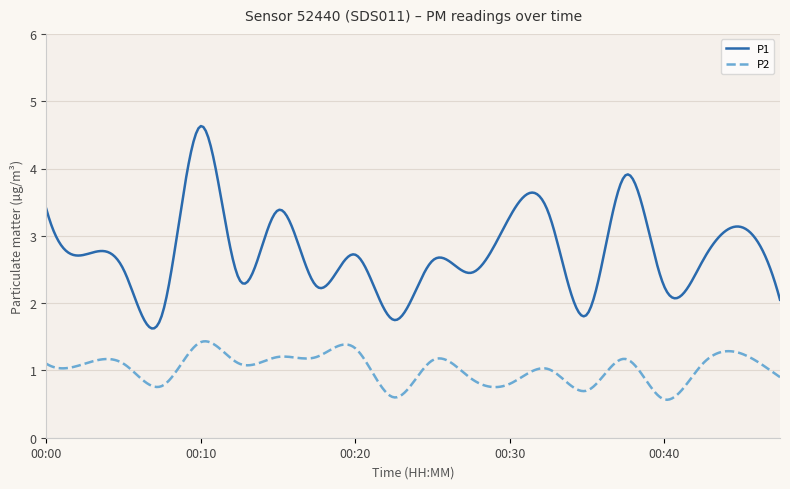

What is the difference between the maximum and minimum values in the P2 series?

0.9